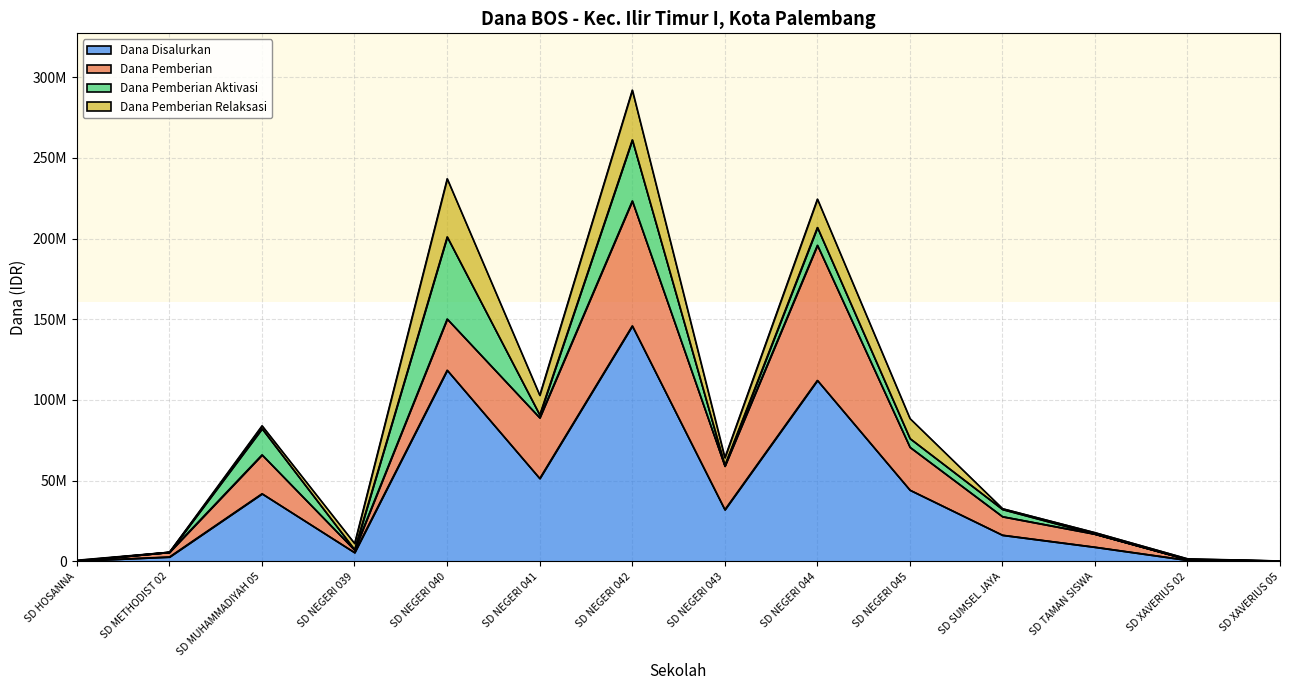

What is the average value of the Dana Pemberian series?

23769643